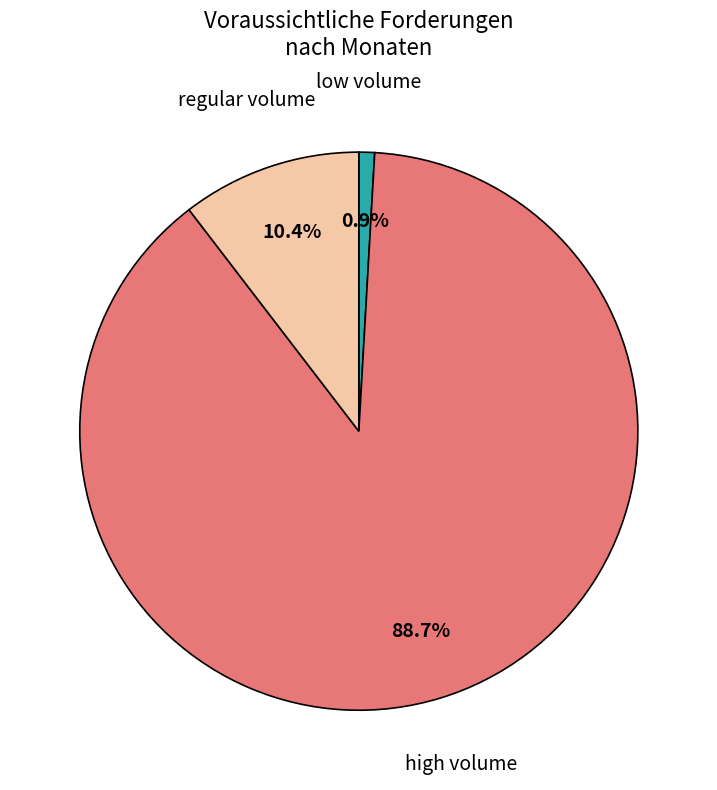

To the nearest percent, what is the average slice percentage?

33%